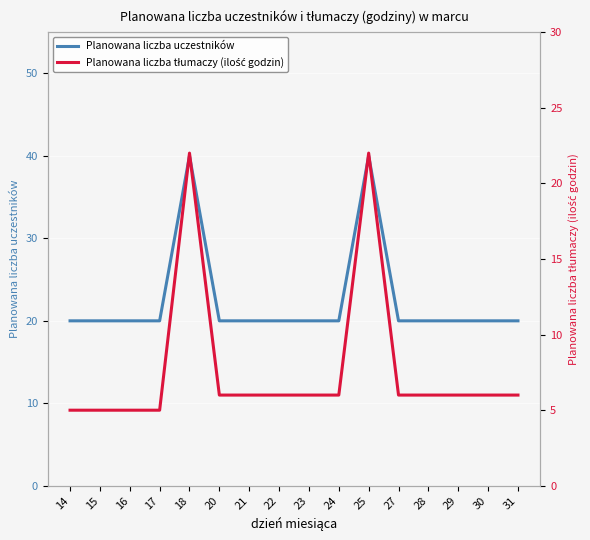

What is the average value of the Planowana liczba tłumaczy (ilość godzin) series?

8